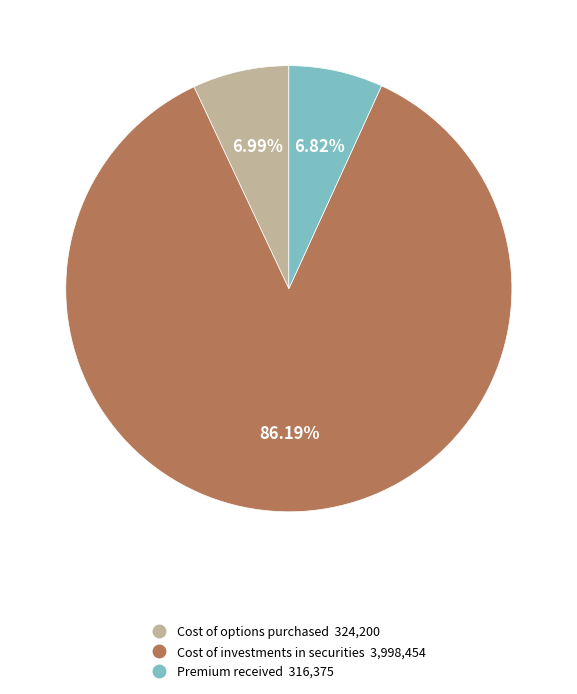

How many slices are in this pie chart?

3